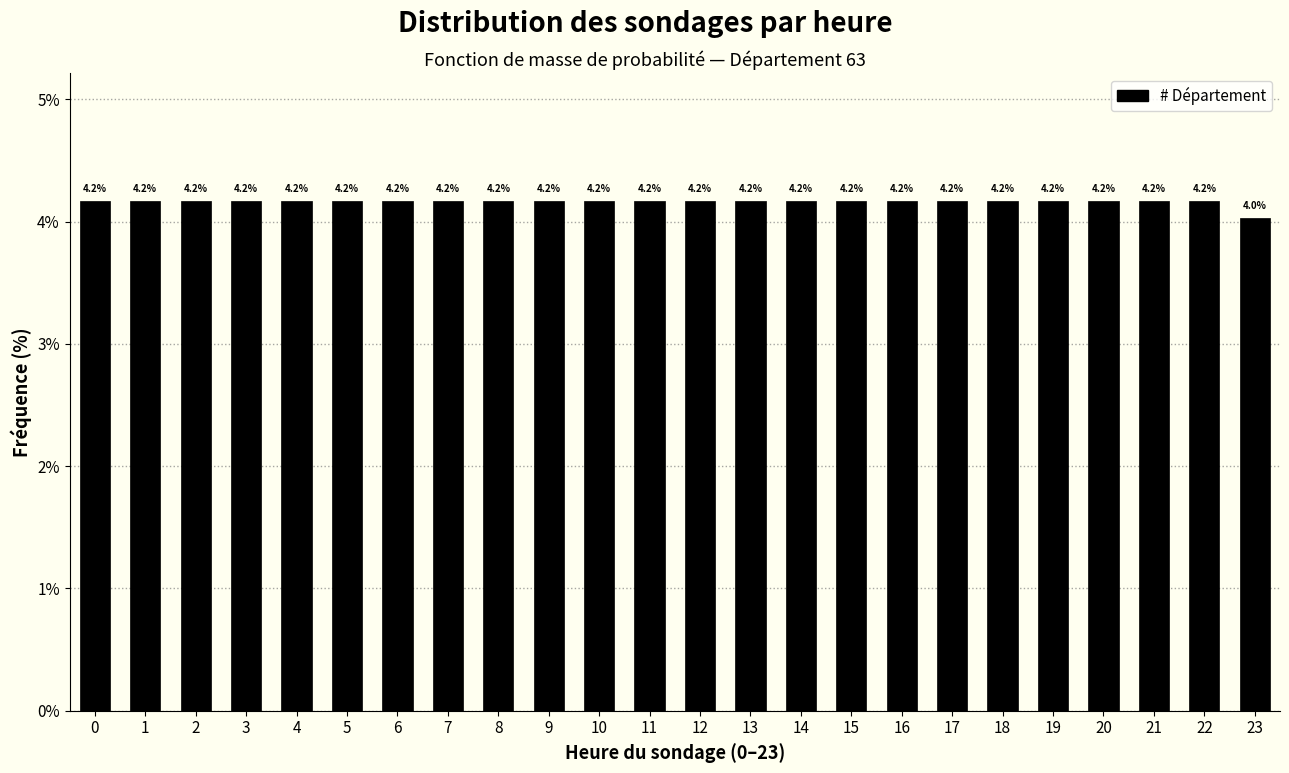

Reading left to right, transcribe all the data shown in this chart.

0=4.2	1=4.2	2=4.2	3=4.2	4=4.2	5=4.2	6=4.2	7=4.2	8=4.2	9=4.2	10=4.2	11=4.2	12=4.2	13=4.2	14=4.2	15=4.2	16=4.2	17=4.2	18=4.2	19=4.2	20=4.2	21=4.2	22=4.2	23=4.0